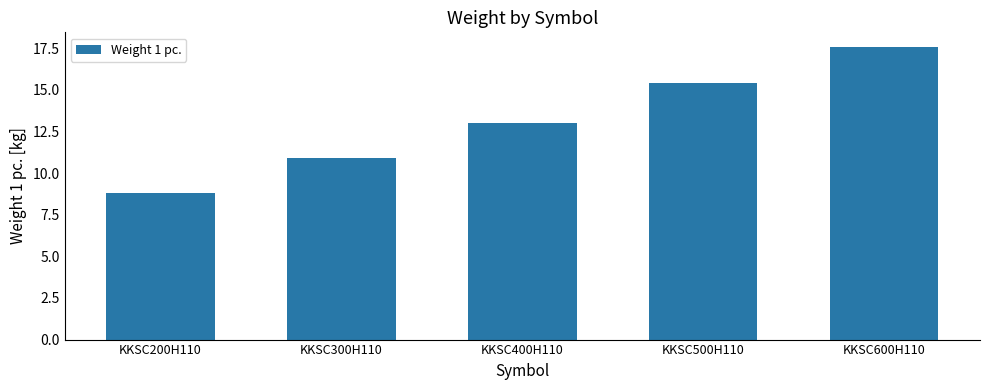

What is the minimum value shown in the chart?

8.8